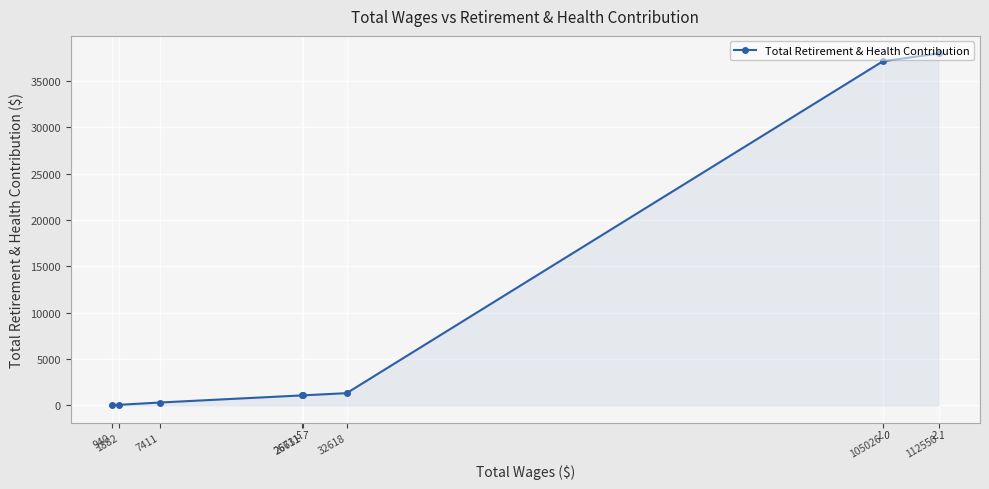

What is the average value?

9862